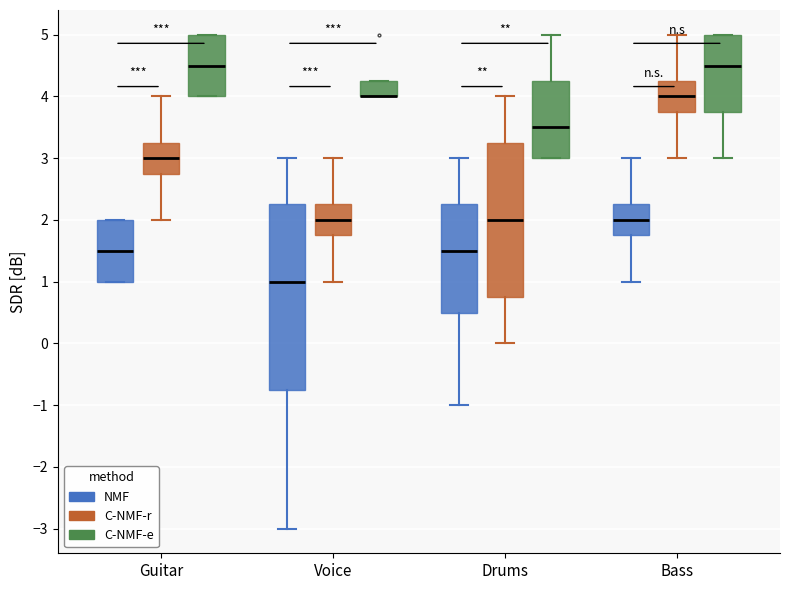

Reading left to right, read every box against the y-axis: the position of its median line, the range the box covers, and the ends of its whiskers. The values are not printed on the chart, so give them approximately, as read against the axis.

Guitar (NMF): median 1.5, box 1.0 to 2.0, whiskers 1.0 to 2.0
Guitar (C-NMF-r): median 3.0, box 2.8 to 3.3, whiskers 2.0 to 4.0
Guitar (C-NMF-e): median 4.5, box 4.0 to 5.0, whiskers 4.0 to 5.0
Voice (NMF): median 1.0, box -0.7 to 2.3, whiskers -3.0 to 3.0
Voice (C-NMF-r): median 2.0, box 1.8 to 2.3, whiskers 1.0 to 3.0
Voice (C-NMF-e): median 4.0 (drawn on the box's lower edge), box 4.0 to 4.3, whiskers 4.0 to 4.3
Drums (NMF): median 1.5, box 0.5 to 2.3, whiskers -1.0 to 3.0
Drums (C-NMF-r): median 2.0, box 0.8 to 3.3, whiskers 0.0 to 4.0
Drums (C-NMF-e): median 3.5, box 3.0 to 4.3, whiskers 3.0 to 5.0
Bass (NMF): median 2.0, box 1.8 to 2.3, whiskers 1.0 to 3.0
Bass (C-NMF-r): median 4.0, box 3.8 to 4.3, whiskers 3.0 to 5.0
Bass (C-NMF-e): median 4.5, box 3.8 to 5.0, whiskers 3.0 to 5.0